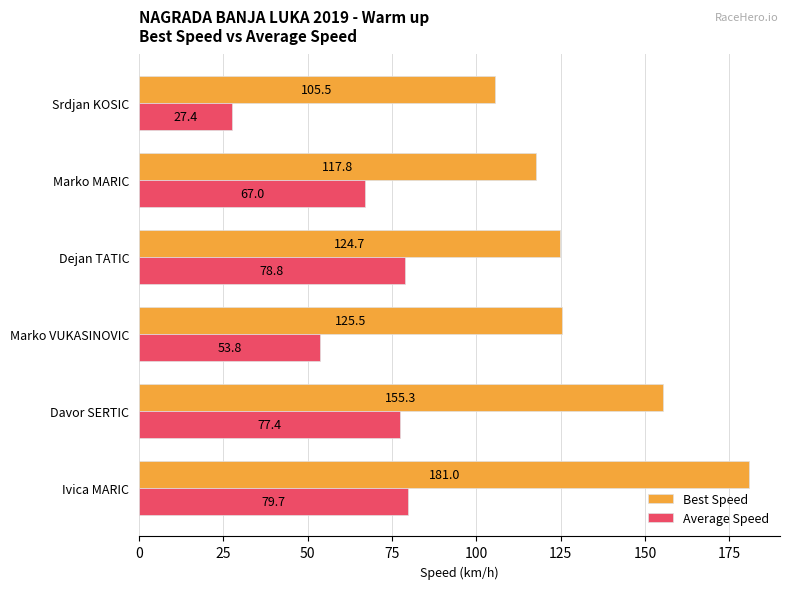

What is the minimum value shown in the chart?

27.4